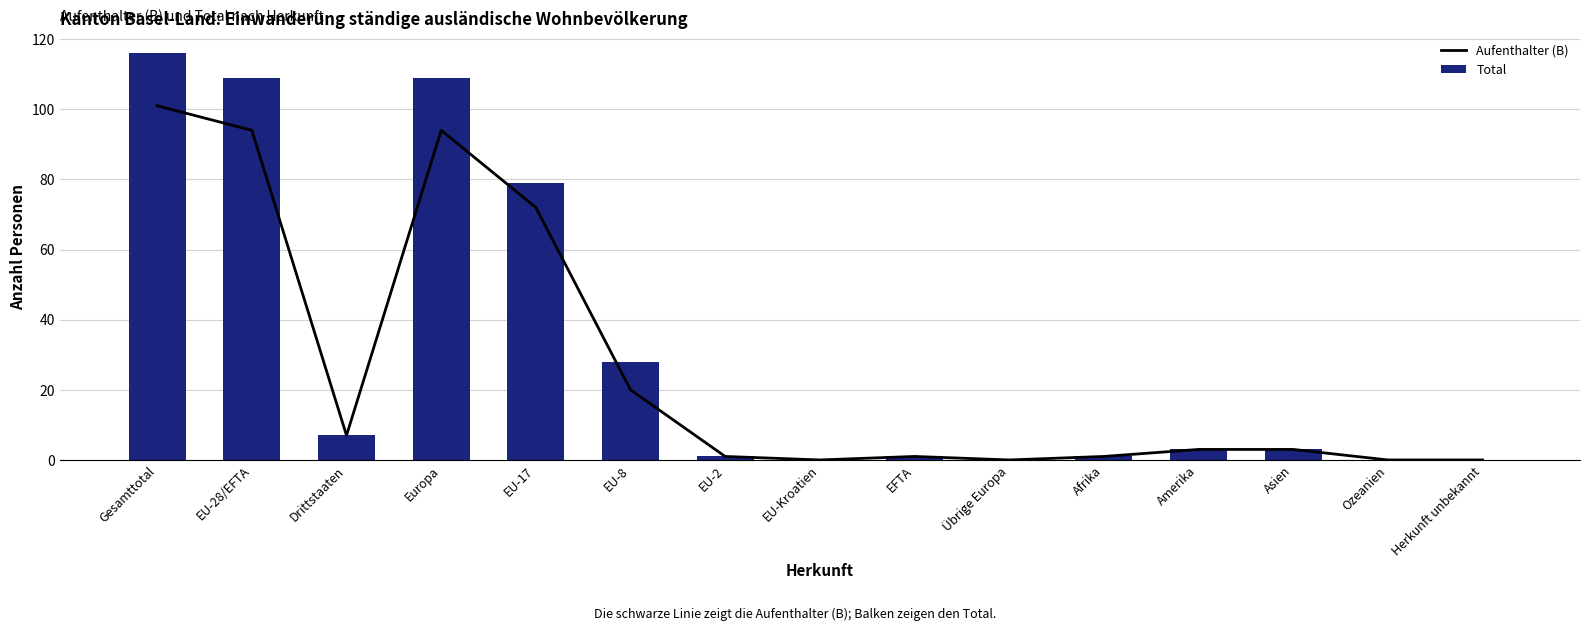

What is the total value across all series at Amerika?

6